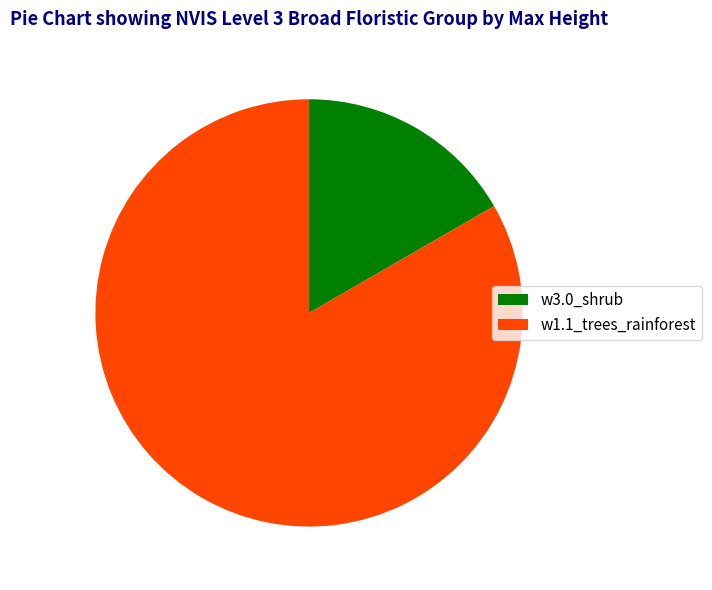

Combined, do w3.0_shrub and w1.1_trees_rainforest account for over 50%?

Yes